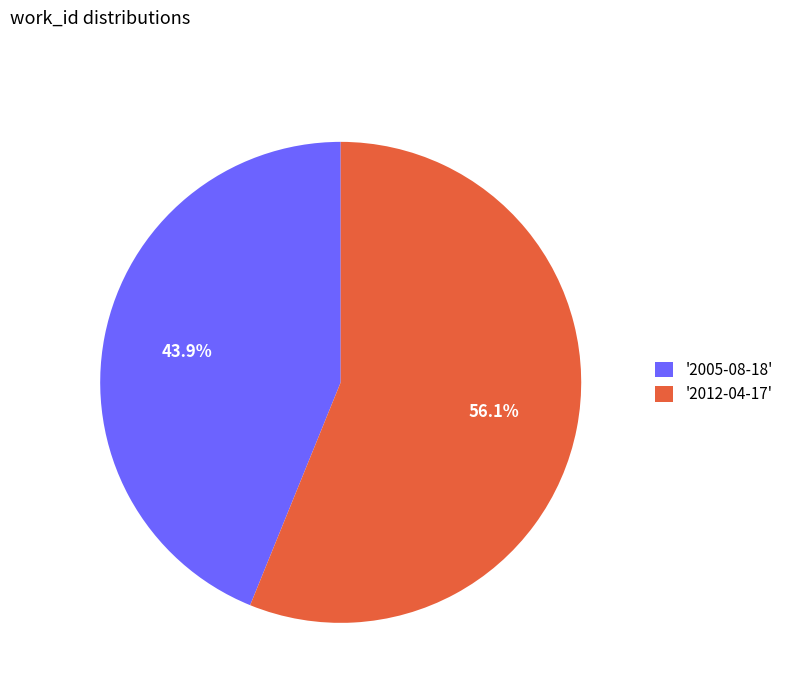

Is '2012-04-17' the majority of the pie?

Yes